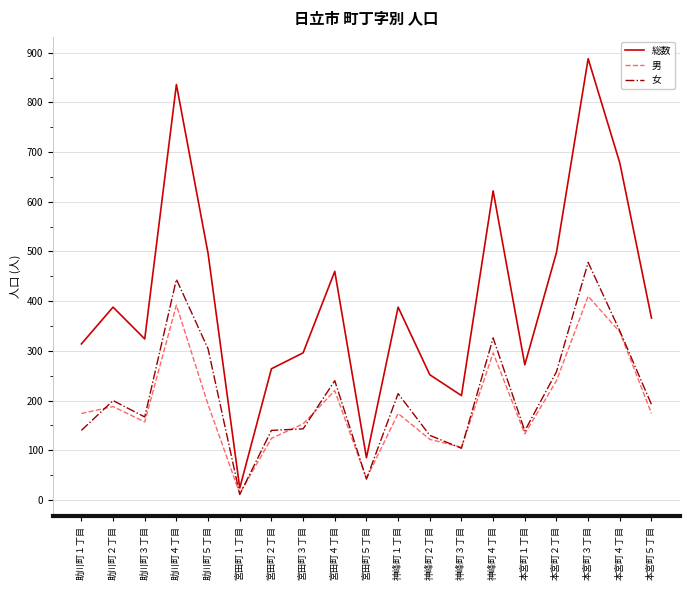

At which label does 男 reach its peak?

本宮町３丁目